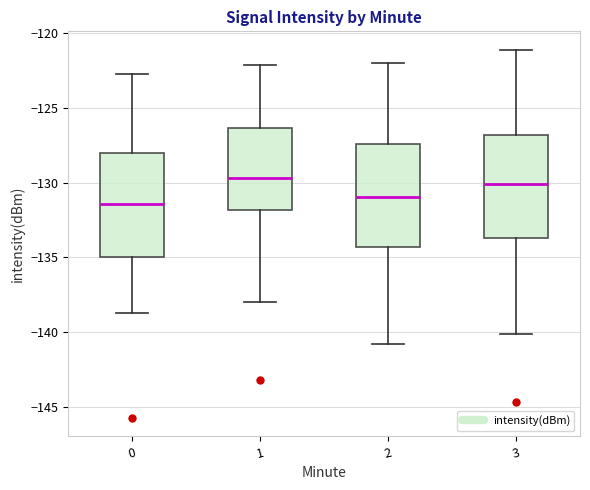

Where does the upper whisker of the box at x = 1 end on the y-axis? The values are not printed on the chart, so give them approximately, as read against the axis.

-122.0